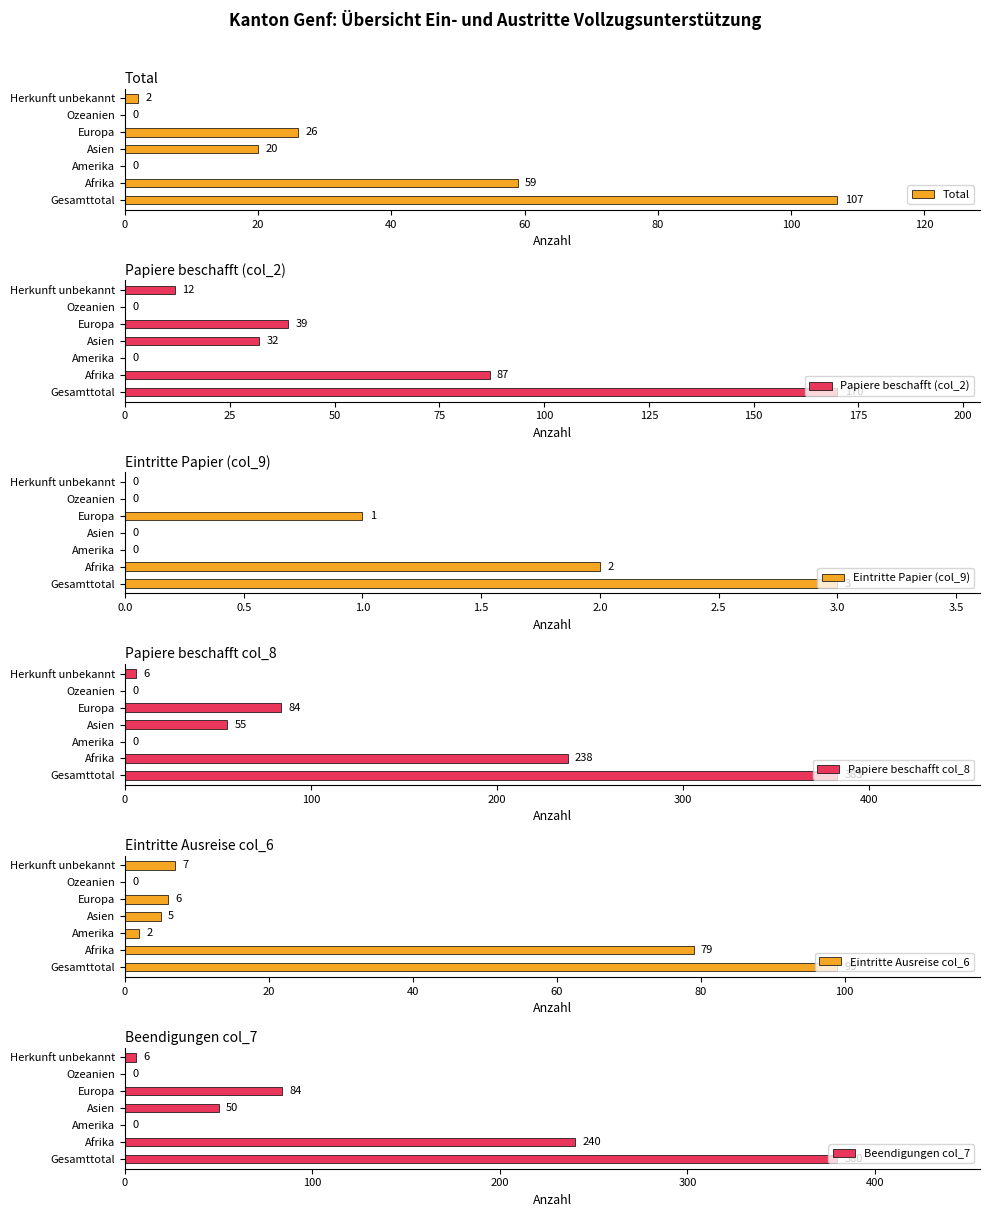

What is the difference between the Beendigungen col_7 values at Herkunft unbekannt and Ozeanien?

6